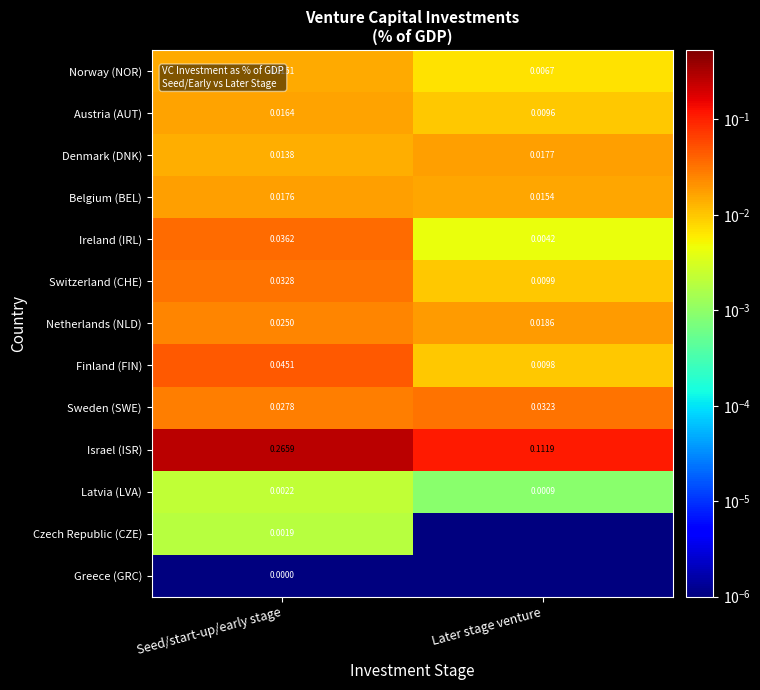

What is the spread (max minus min) of values at Seed/start-up/early stage?

0.3